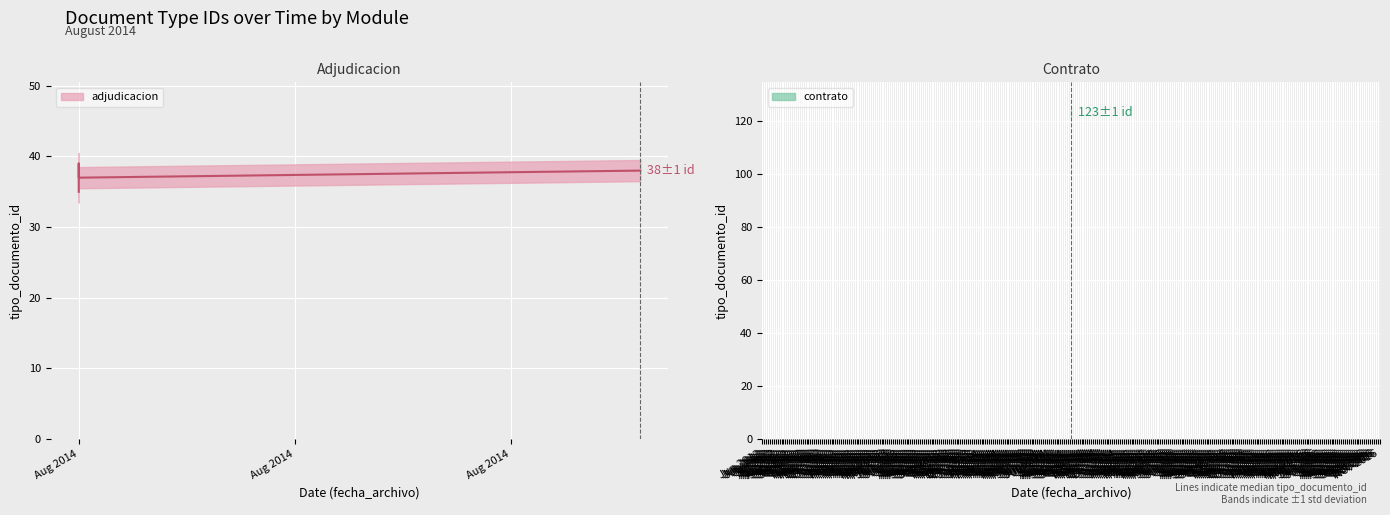

The value at Aug 2014 is 39. True or false?

True